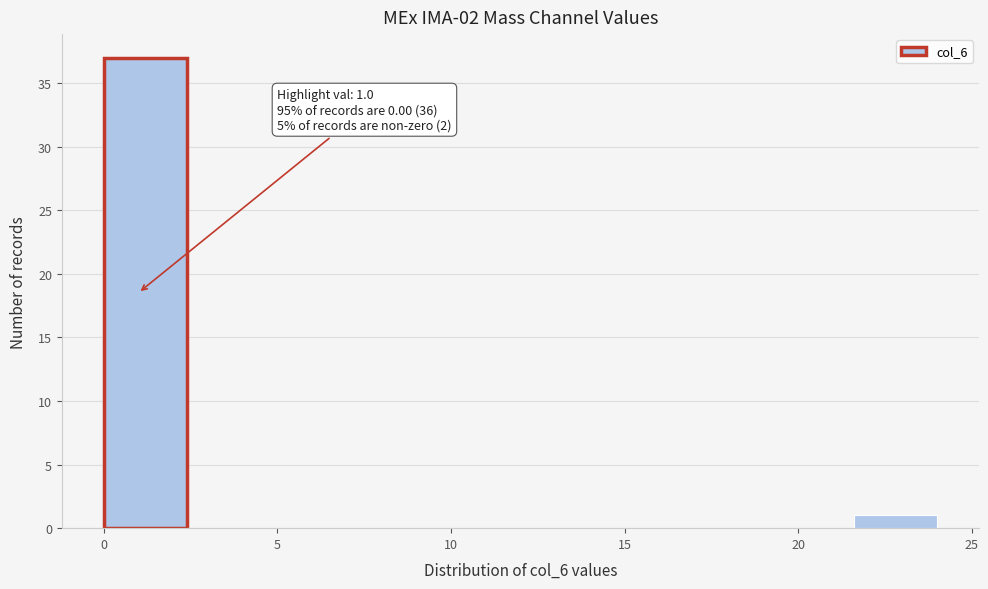

Which range on the x-axis has the tallest bar?

0.0 to 2.4